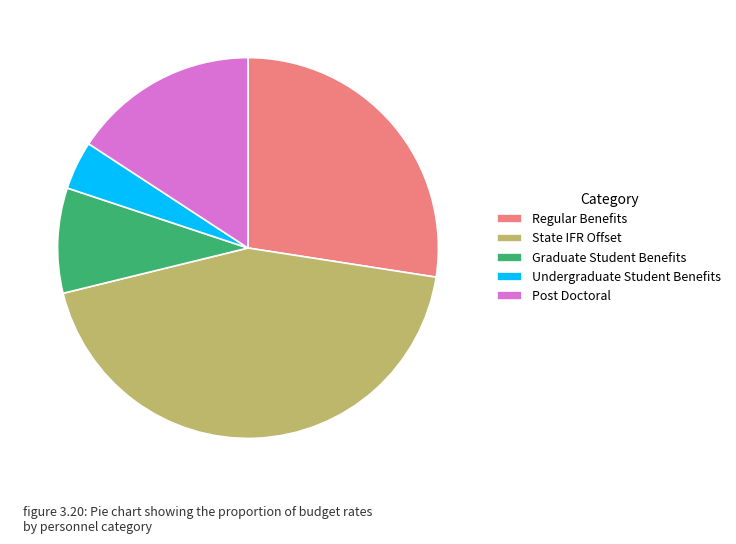

Is there a majority slice in this chart?

No